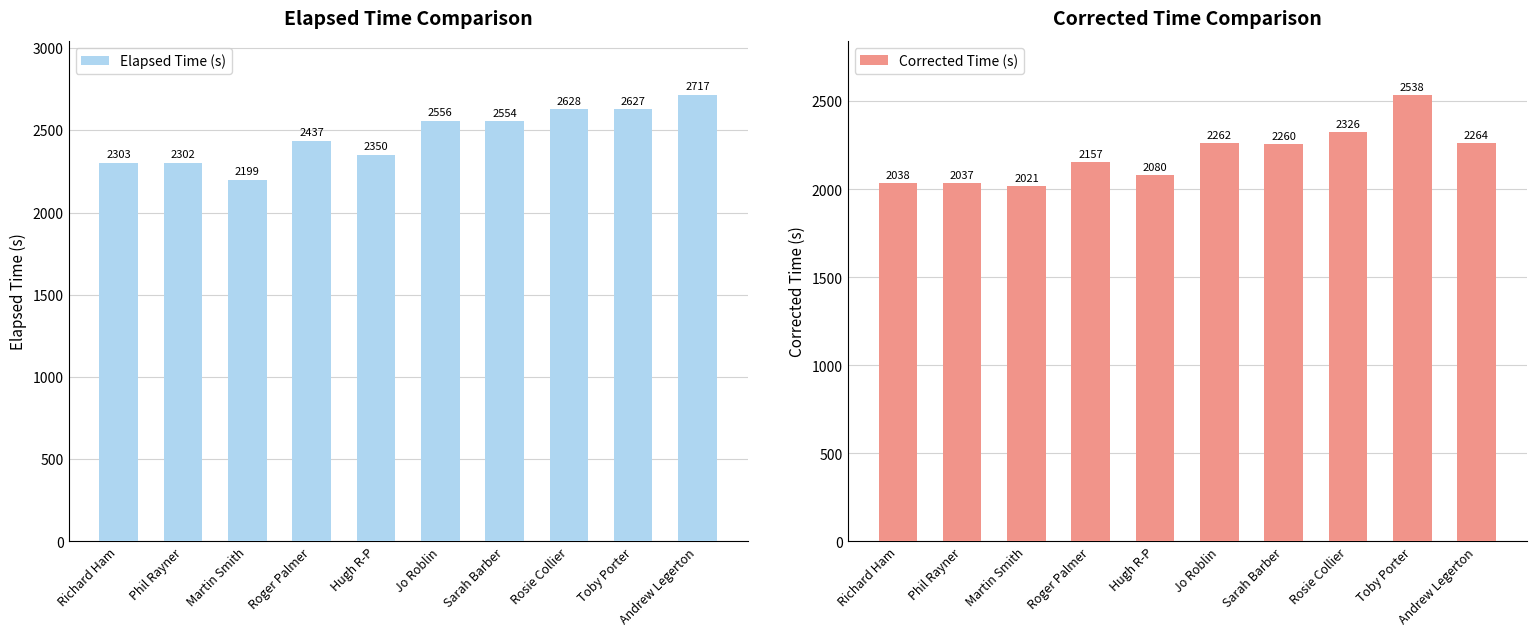

What is the minimum value for Elapsed Time (s)?

2199